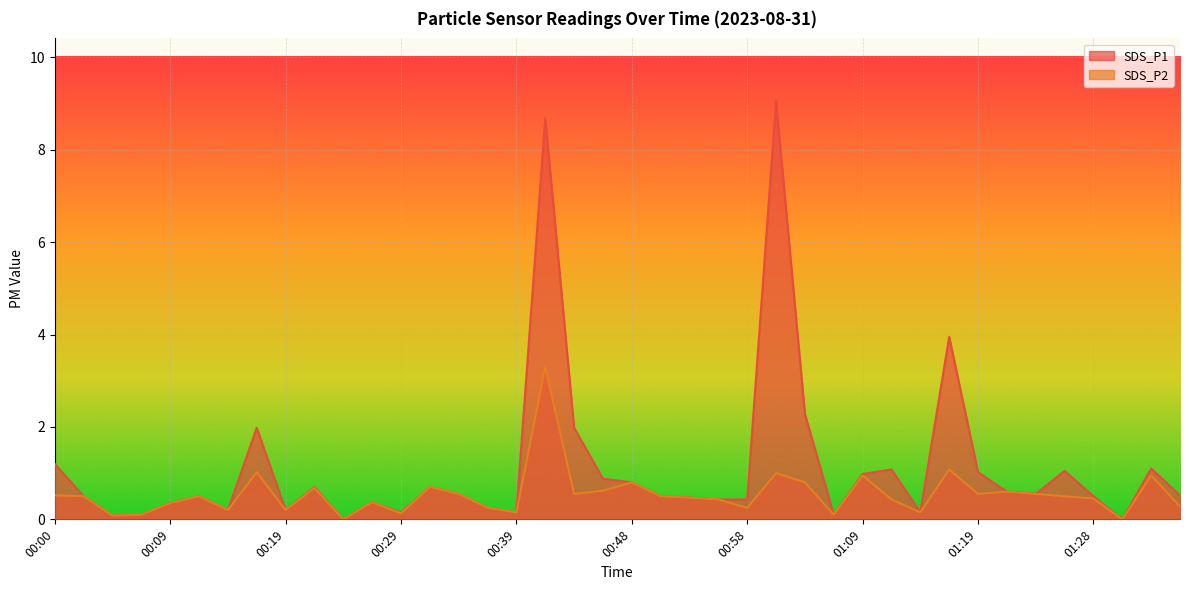

True or false: SDS_P2 and SDS_P1 cross at least once.

False